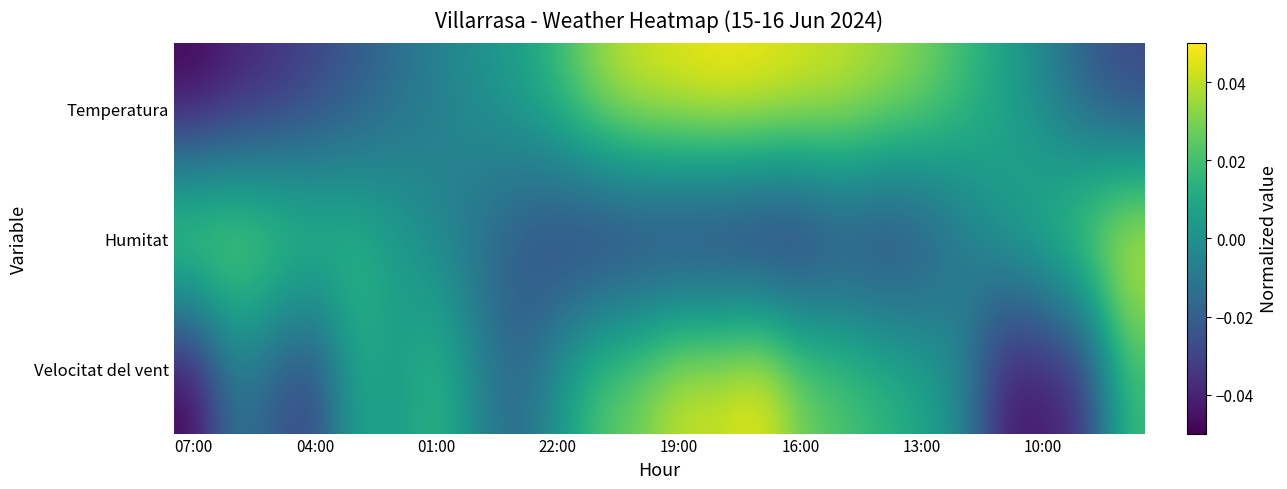

Reading left to right, what are all the values shown in this chart?

Temperatura: -0.1	-0.0	-0.0	-0.0	-0.0	-0.0	-0.0	0.0	0.0	0.0	0.0	0.0	0.0	0.1	0.0	0.0	0.0	0.0	0.0	0.0	0.0	-0.0	-0.0	-0.0
Humitat: 0.0	0.0	0.0	0.0	0.0	0.0	-0.0	-0.0	-0.0	-0.0	-0.0	-0.0	-0.0	-0.0	-0.1	-0.0	-0.0	-0.0	-0.0	-0.0	0.0	0.0	0.0	0.1
Velocitat del vent: -0.1	-0.0	-0.0	-0.0	0.0	0.0	0.0	-0.0	-0.0	0.0	0.0	0.0	0.0	0.0	0.1	0.0	0.0	0.0	0.0	-0.0	-0.0	-0.0	-0.0	0.0